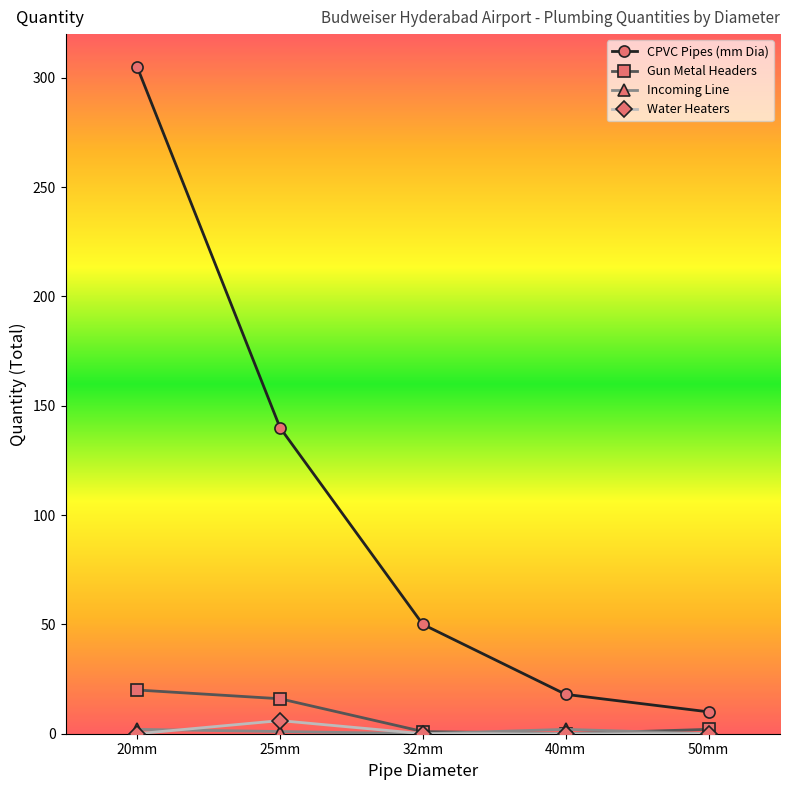

What is the value of the Water Heaters point at the 2nd from the left?

6